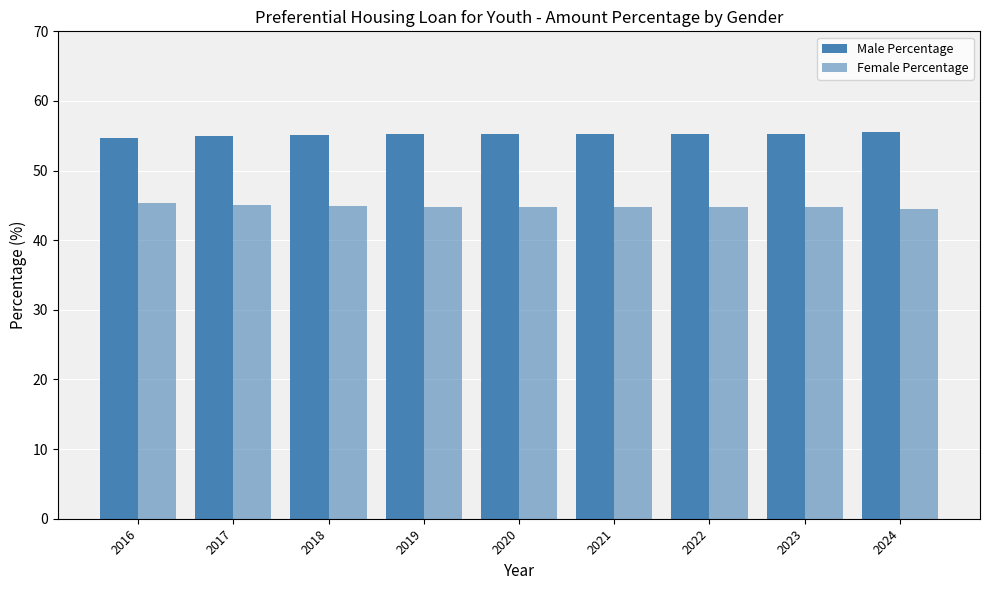

At which category does the chart reach its minimum across all series?

2024